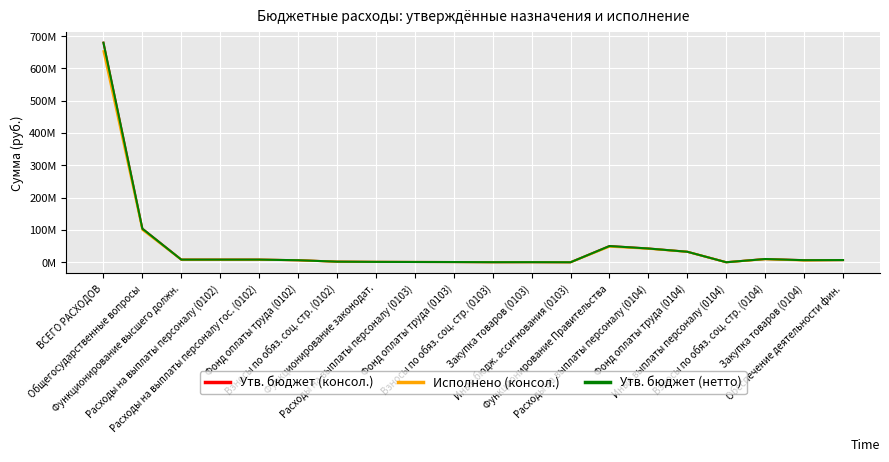

Does the chart have visible grid lines?

Yes